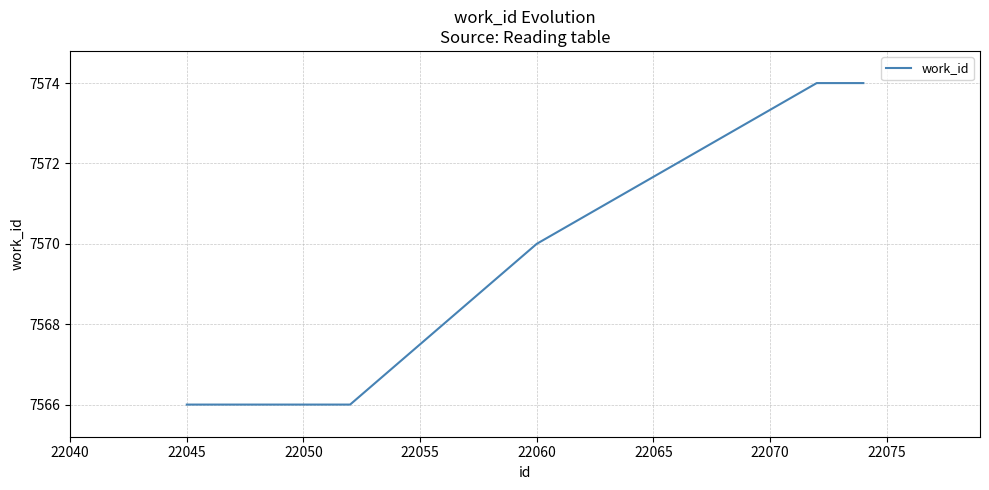

What is the minimum value shown in the chart?

7566